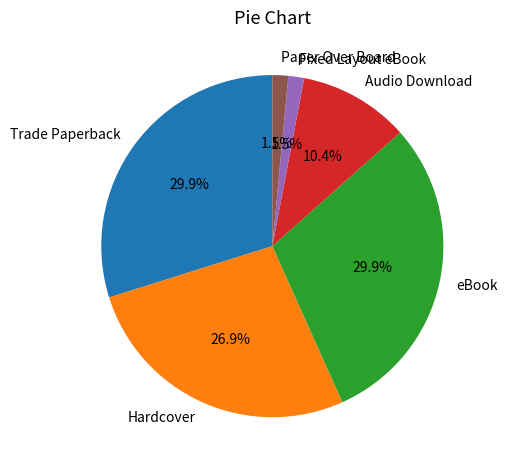

To the nearest percent, what percentage of the pie is Hardcover?

27%